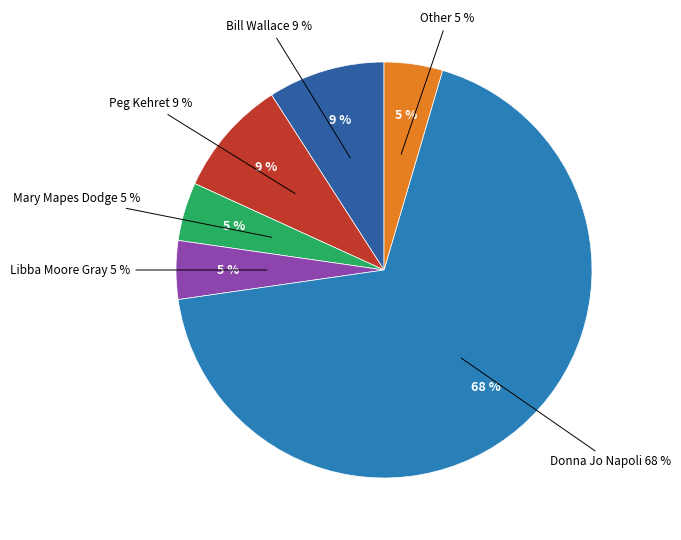

Which slice is the largest?

Donna Jo Napoli